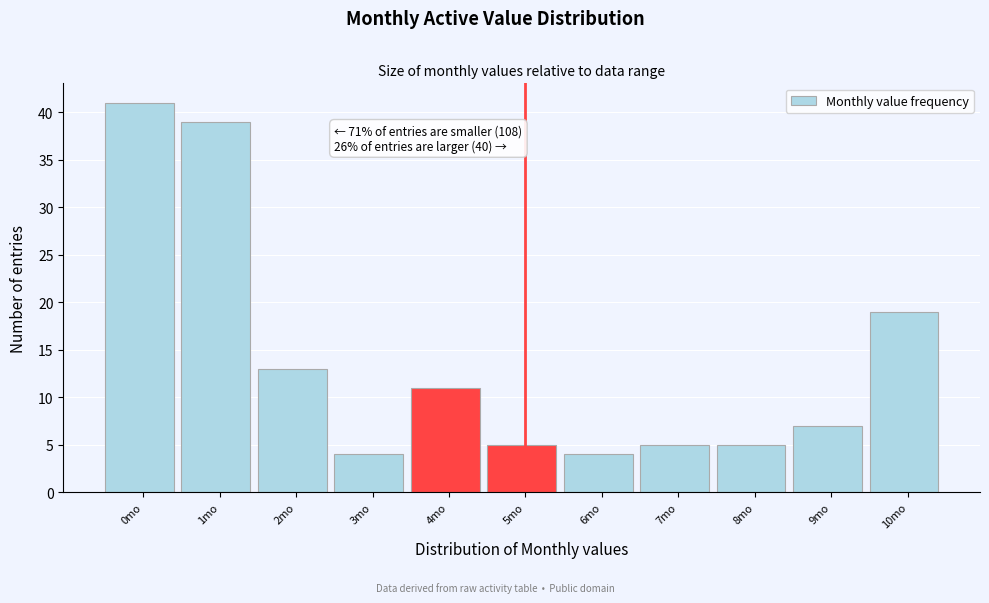

Reading left to right, extract all data points from this chart.

0mo=41	1mo=39	2mo=13	3mo=4	4mo=11	5mo=5	6mo=4	7mo=5	8mo=5	9mo=7	10mo=19